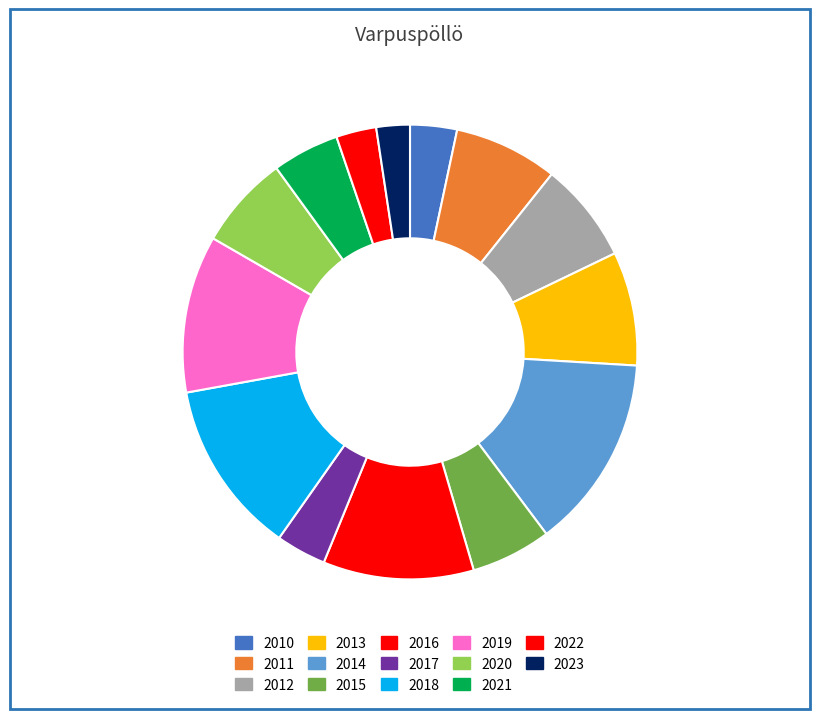

Is there any slice that represents more than half of the pie?

No